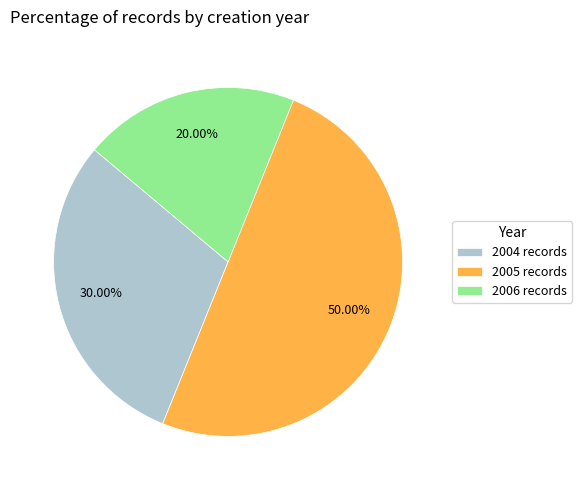

Which slice is the largest?

2005 records